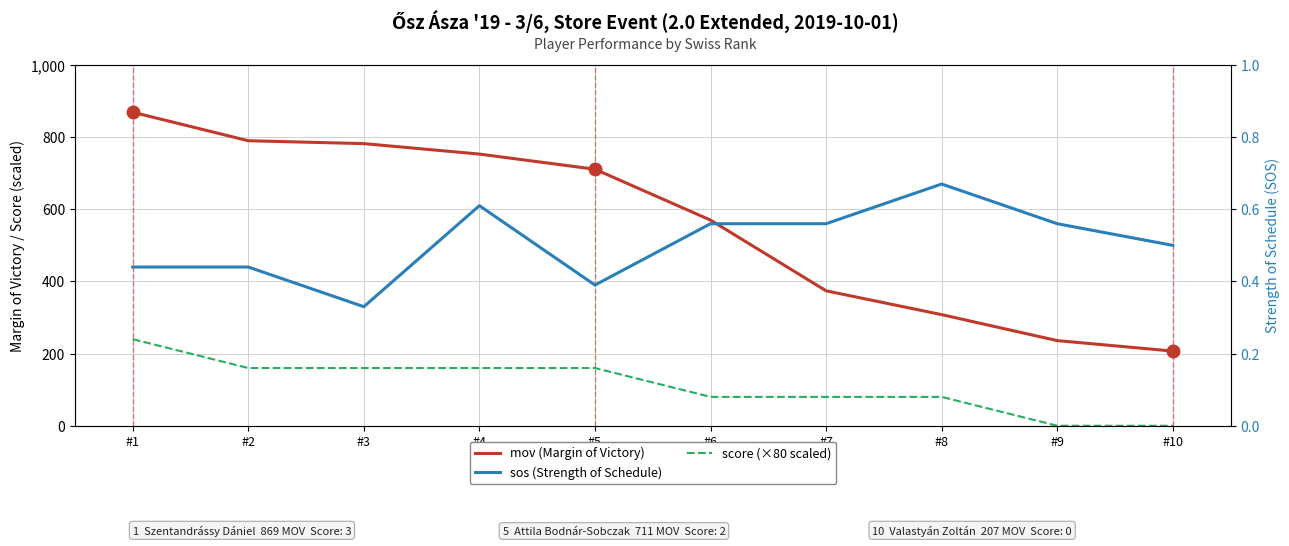

How many interior local peaks does the sos (Strength of Schedule) series have?

2